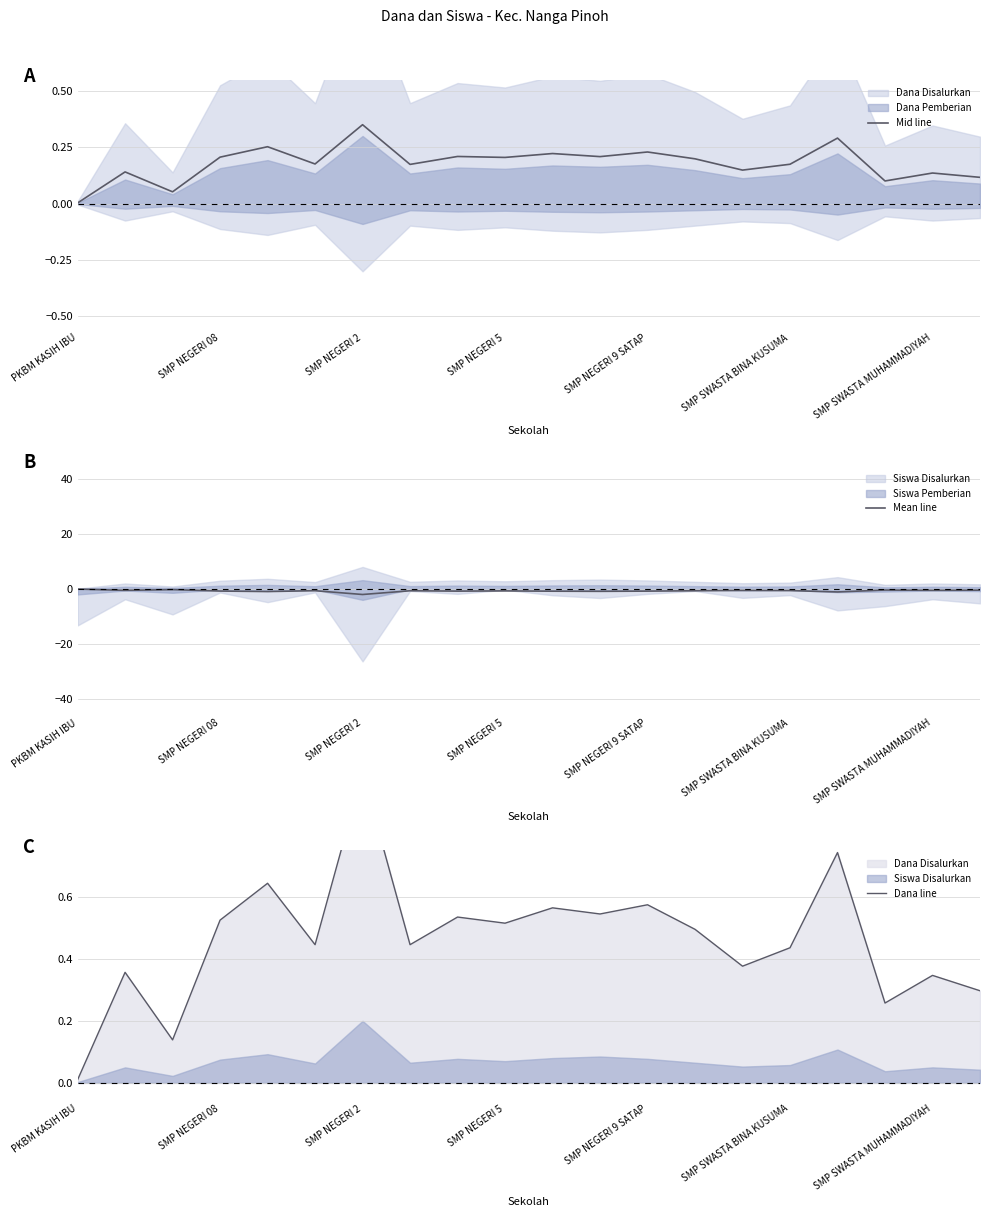

True or false: Mean line has a value of -0.8 at SMP NEGERI 9 SATAP.

True